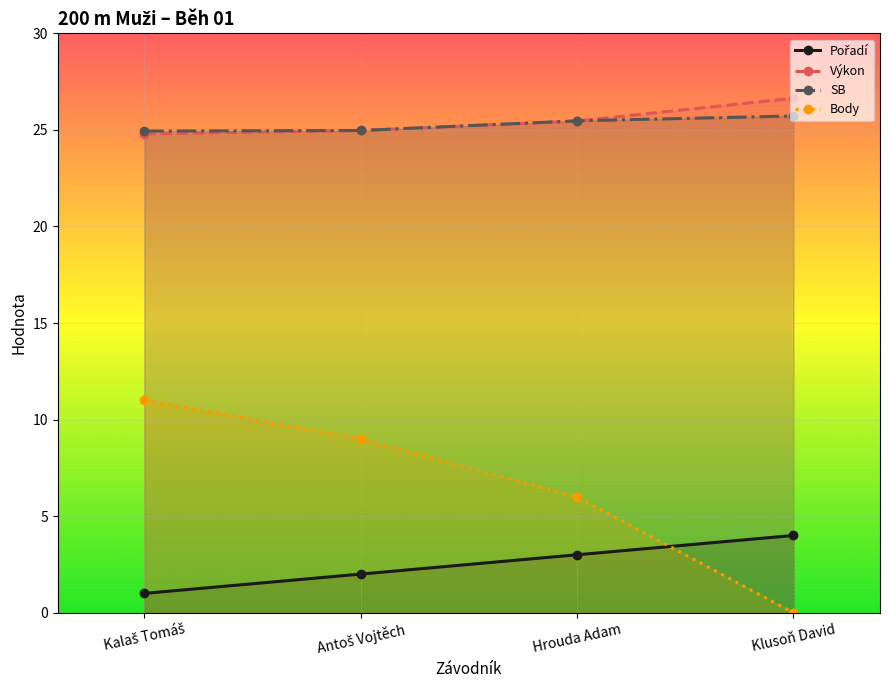

The value of Pořadí at Antoš Vojtěch is 3.1. True or false?

False